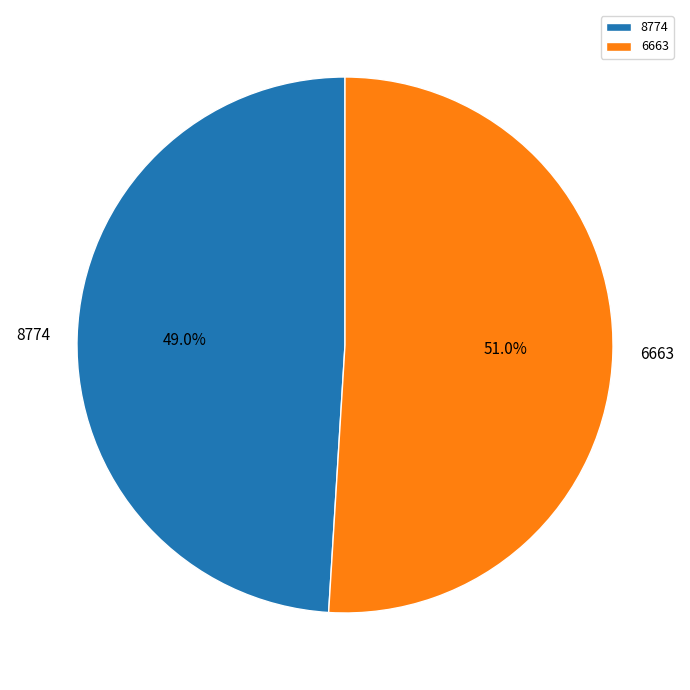

Count the number of slices in the pie.

2